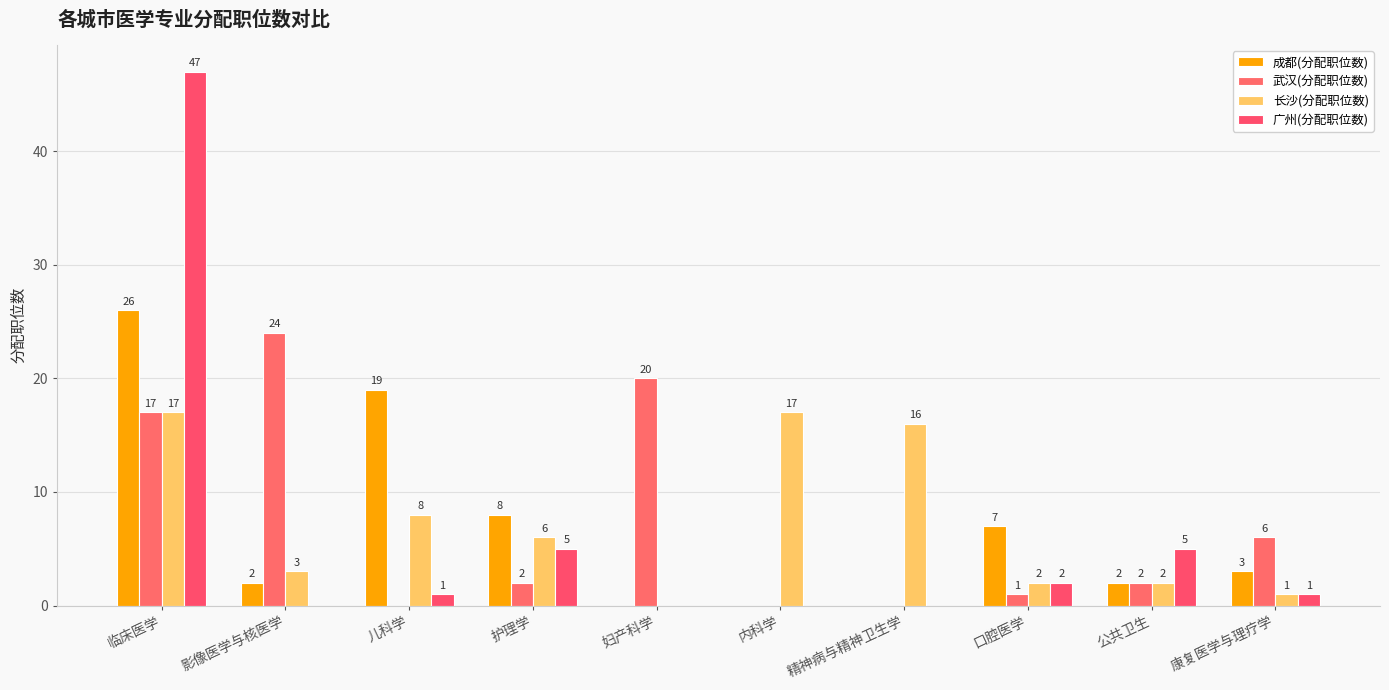

What is the sum of all 长沙(分配职位数) values?

72